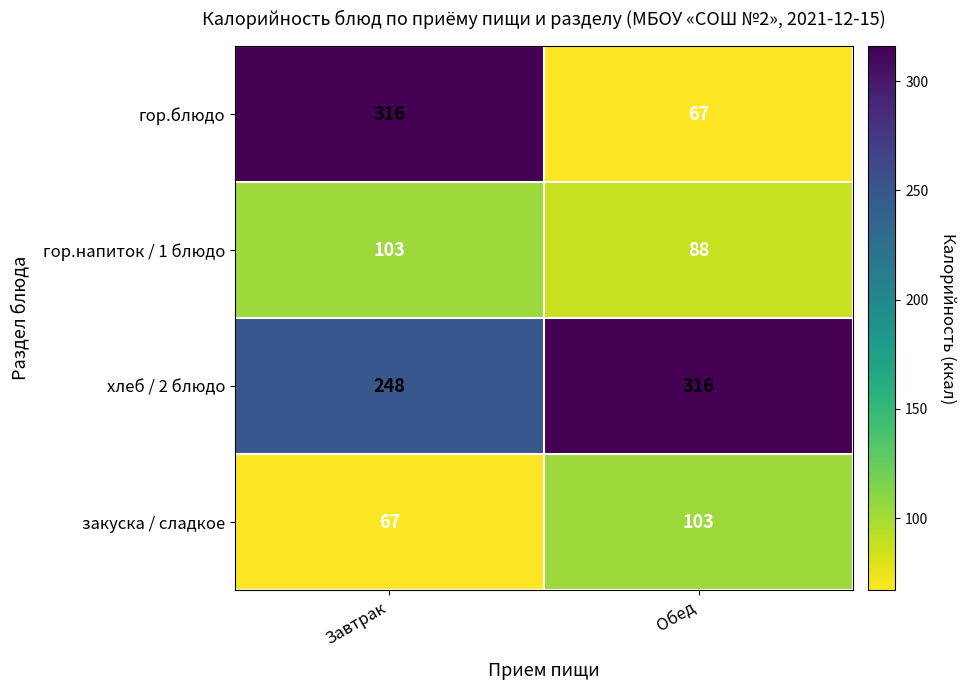

What is the sum of the закуска / сладкое values at Завтрак and Обед?

170